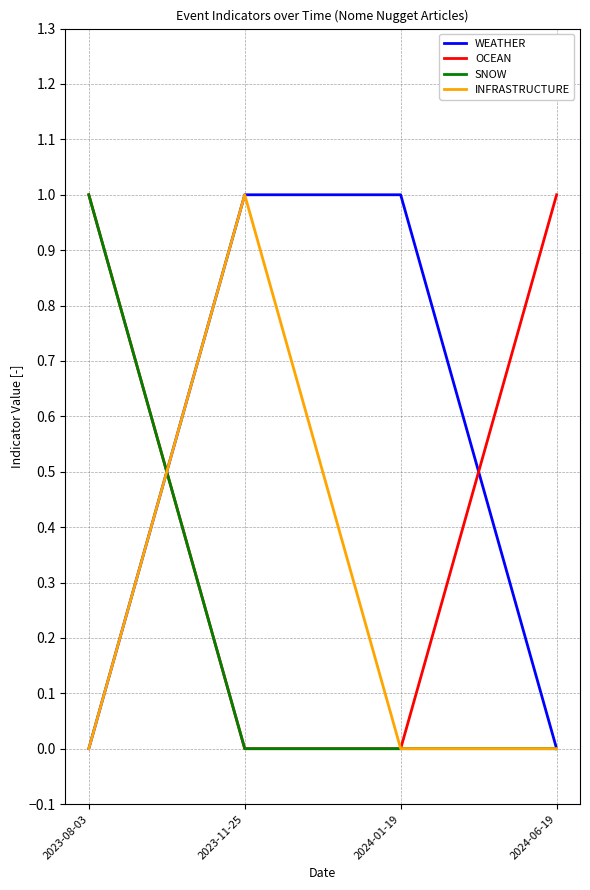

After their last crossing, which series has the higher values: WEATHER or OCEAN?

OCEAN